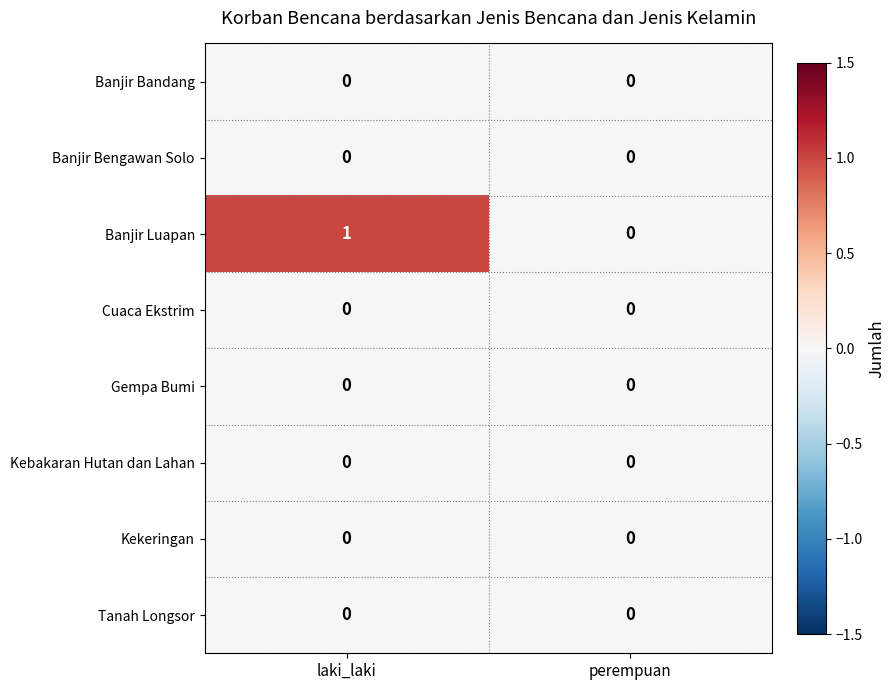

The Banjir Luapan series shows 1 at perempuan. True or false?

False